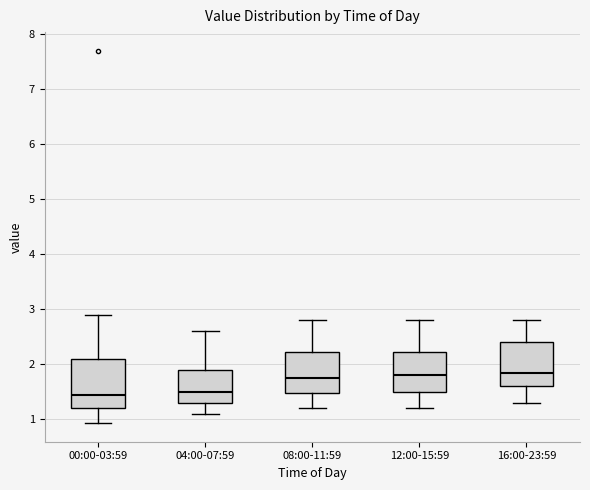

Which box is the tallest, from its lower edge to its upper edge?

00:00-03:59